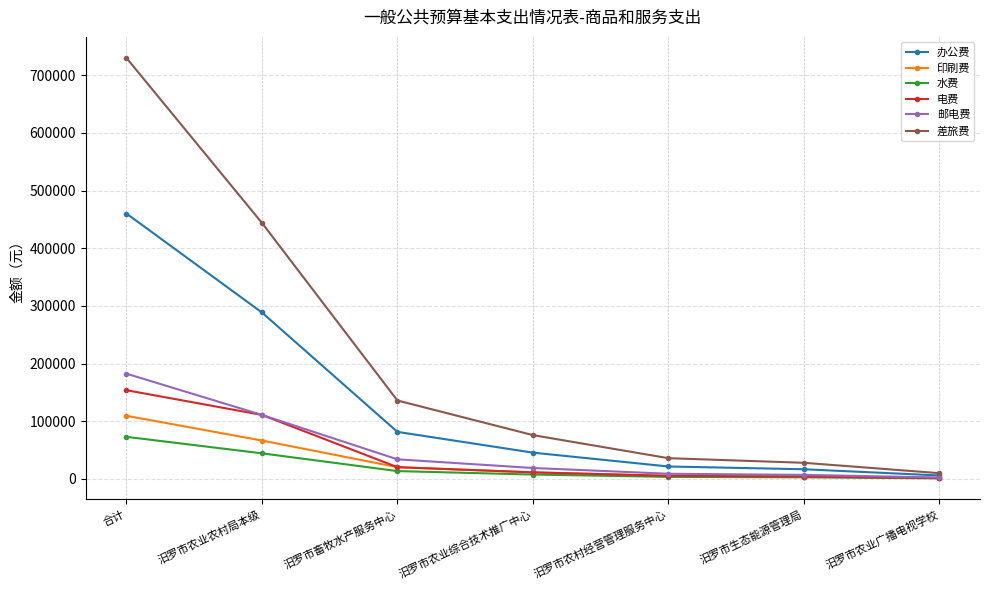

Is it true that 差旅费 equals 28000 at 汨罗市生态能源管理局?

True